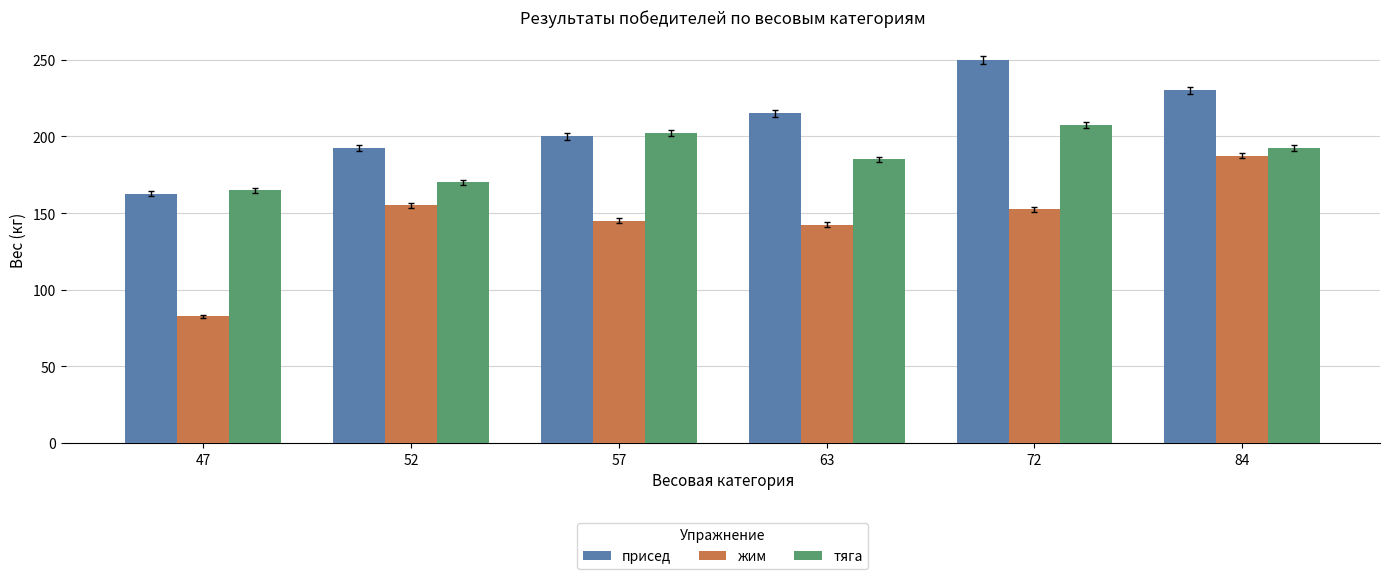

Between 52 and 84, which series saw the biggest shift?

присед